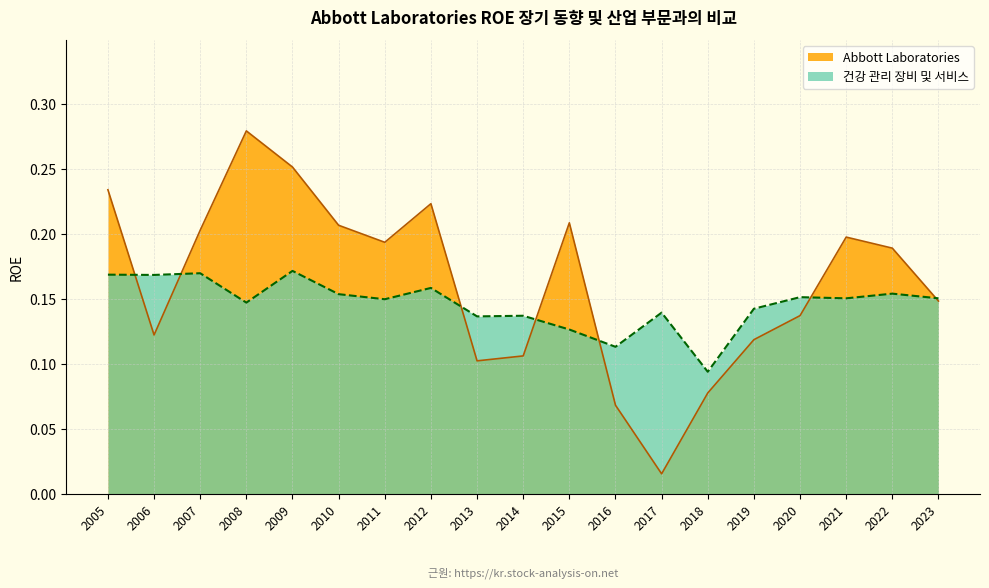

Is it true that Abbott Laboratories equals 0.3 at 2012?

False